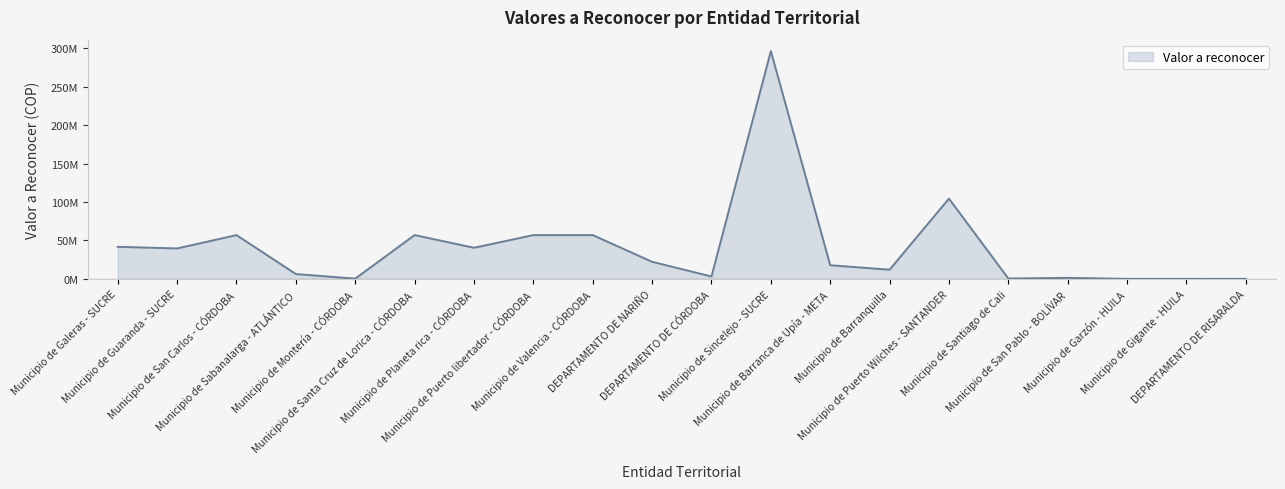

Does the chart display data point markers on the line(s)?

No